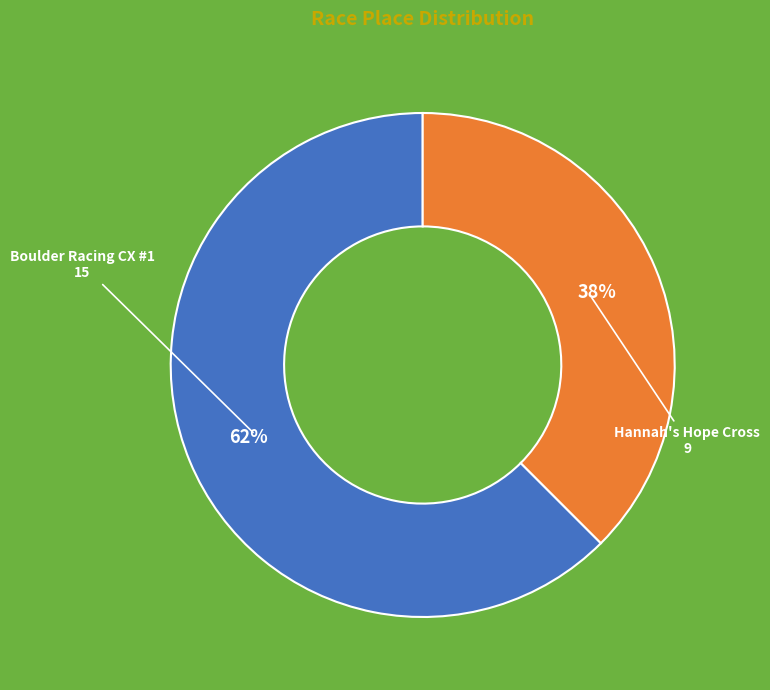

To the nearest percent, what portion does Boulder Racing CX #1 represent?

62%